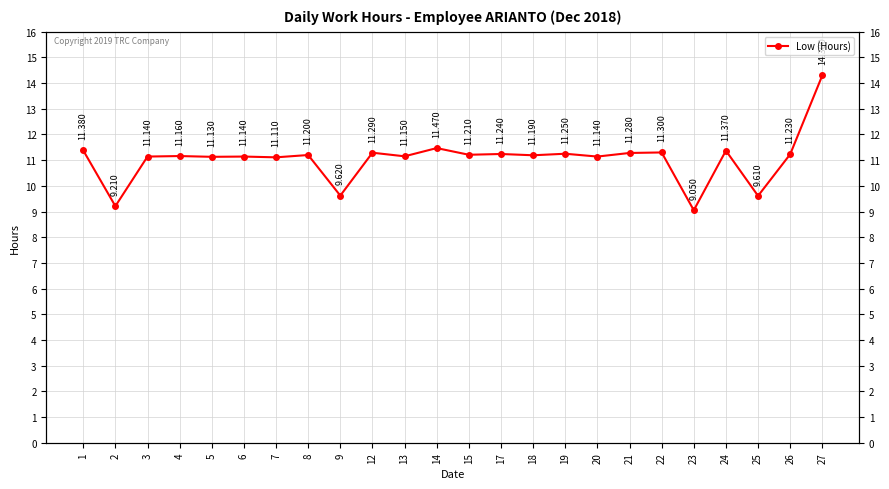

How many data points are less than 11?

4